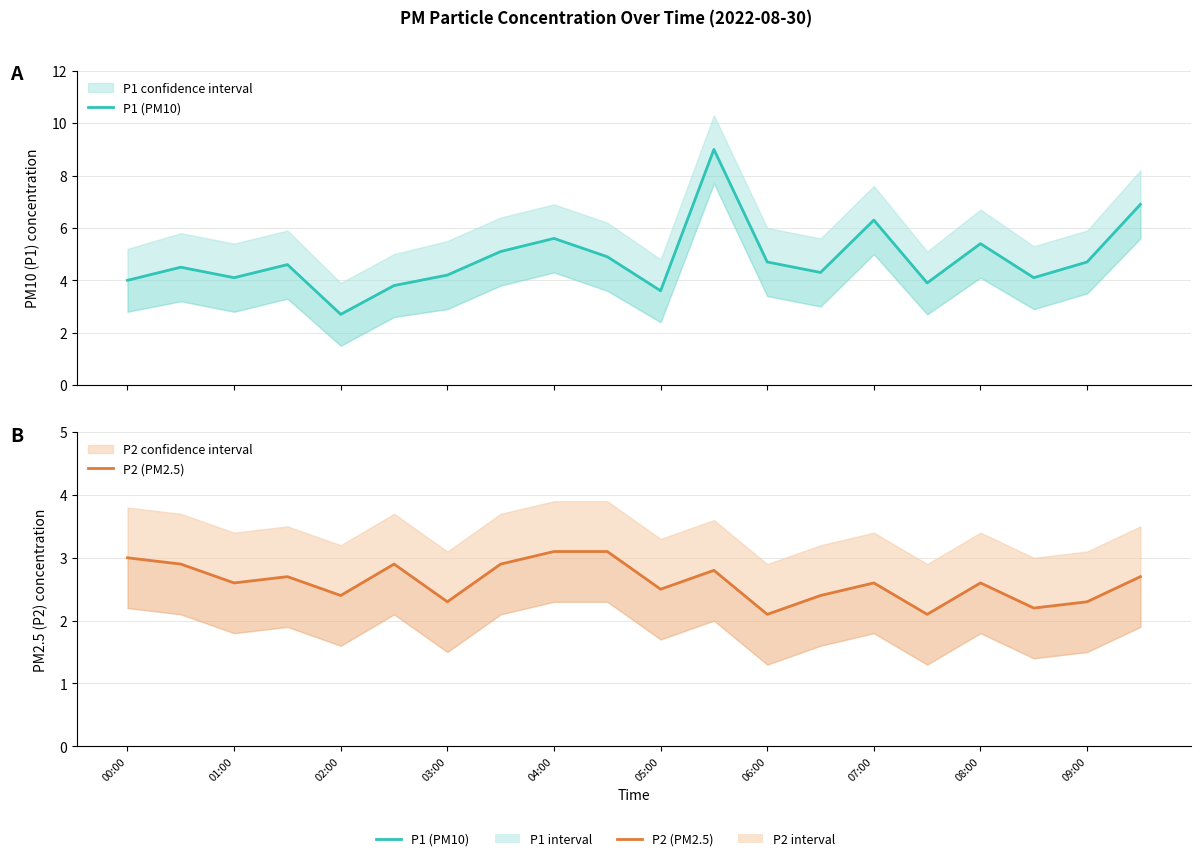

At how many categories does at least one series exceed 3?

19